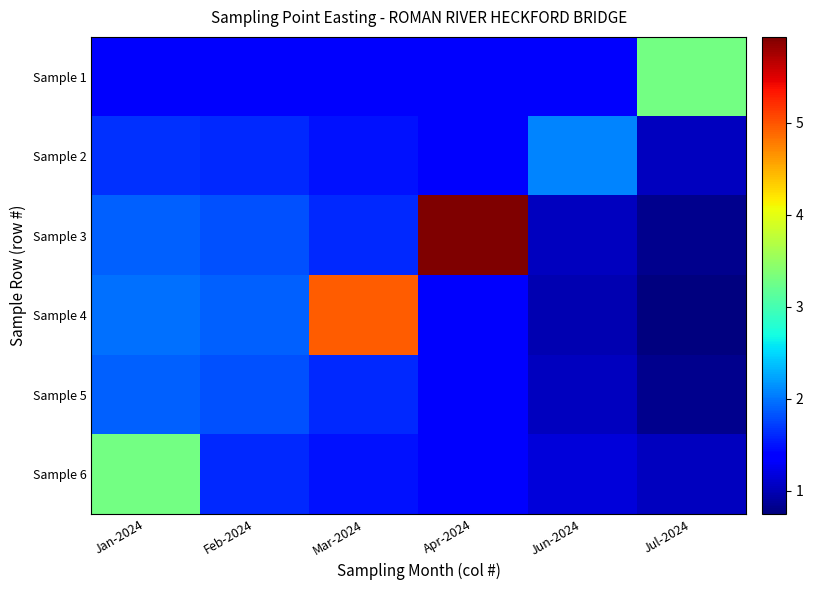

Reading left to right, extract all data points from this chart.

Sample 1: Jan-2024=1.3	Feb-2024=1.3	Mar-2024=1.3	Apr-2024=1.3	Jun-2024=1.3	Jul-2024=3.3
Sample 2: Jan-2024=1.6	Feb-2024=1.6	Mar-2024=1.5	Apr-2024=1.3	Jun-2024=2.1	Jul-2024=1.0
Sample 3: Jan-2024=1.9	Feb-2024=1.8	Mar-2024=1.6	Apr-2024=5.9	Jun-2024=1.0	Jul-2024=0.8
Sample 4: Jan-2024=2.0	Feb-2024=1.9	Mar-2024=4.9	Apr-2024=1.3	Jun-2024=1.0	Jul-2024=0.7
Sample 5: Jan-2024=1.9	Feb-2024=1.8	Mar-2024=1.6	Apr-2024=1.3	Jun-2024=1.0	Jul-2024=0.8
Sample 6: Jan-2024=3.3	Feb-2024=1.6	Mar-2024=1.5	Apr-2024=1.3	Jun-2024=1.2	Jul-2024=1.0